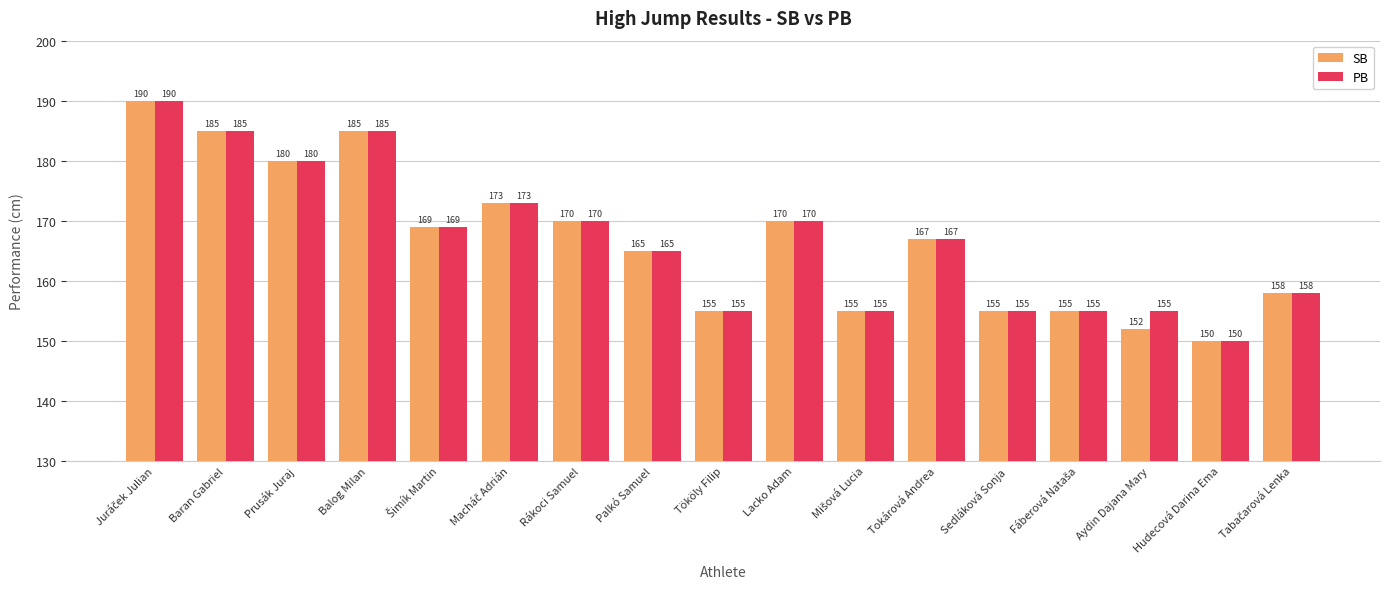

Is it true that SB equals 270 at Tököly Filip?

False